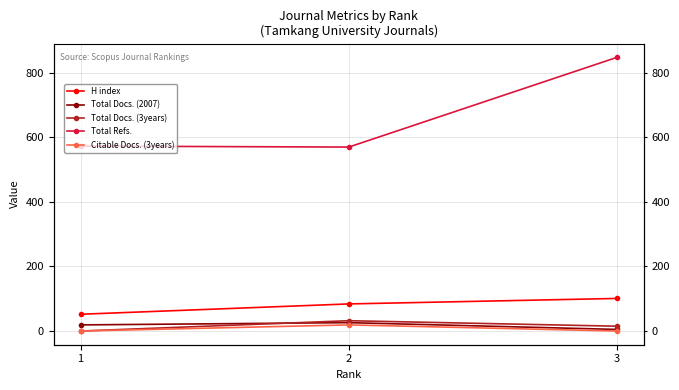

Reading left to right, extract all data points from this chart.

H index: 52	84	101
Total Docs. (2007): 19	26	5
Total Docs. (3years): 0	32	15
Total Refs.: 573	570	848
Citable Docs. (3years): 0	19	0